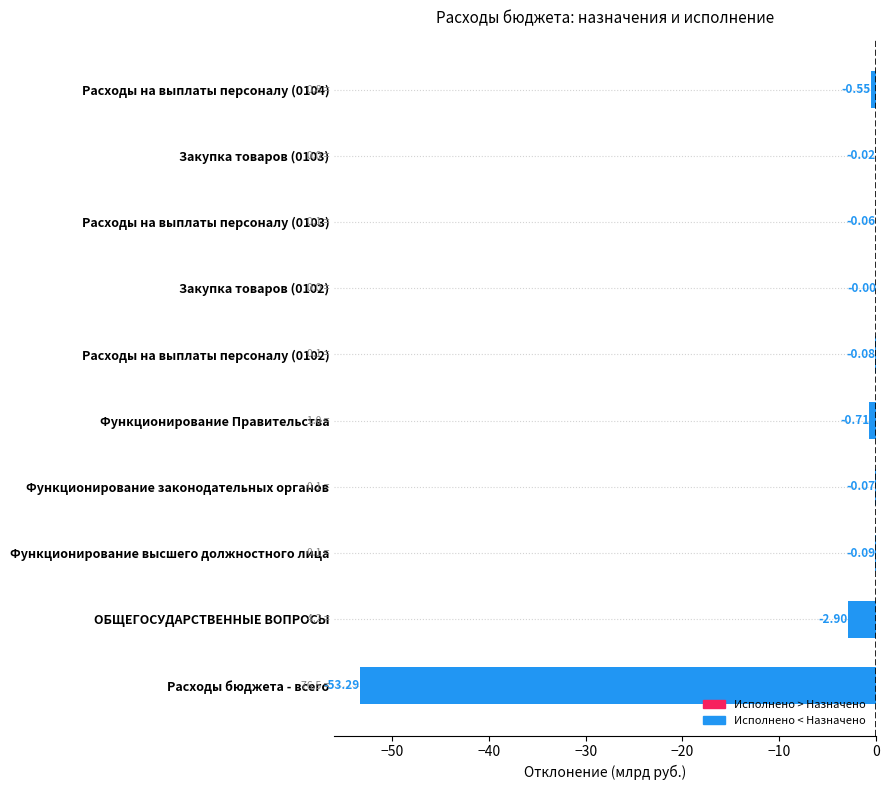

How many series are shown in this chart?

1